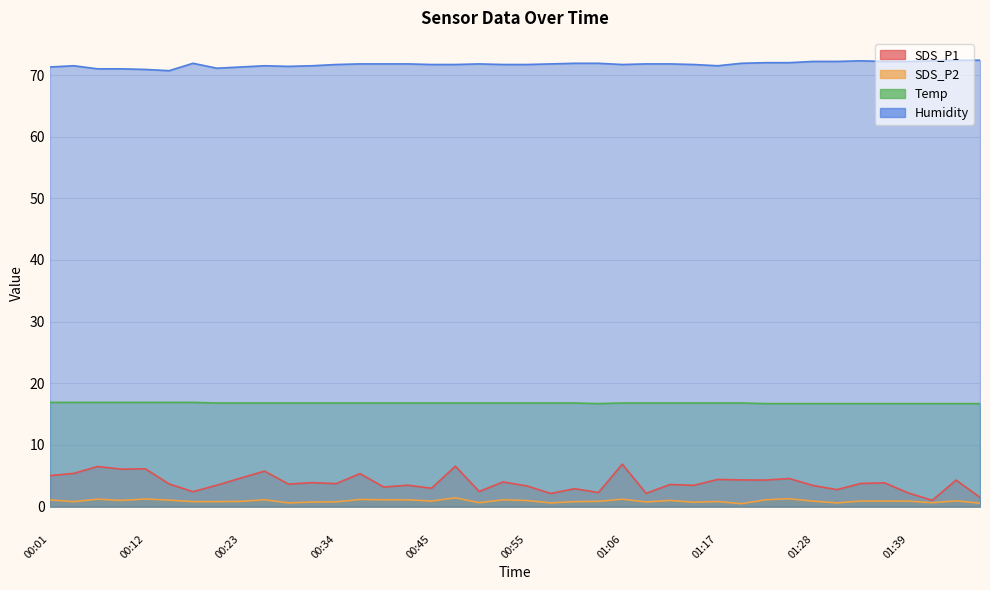

The value of SDS_P1 at 00:42 is 1.1. True or false?

False